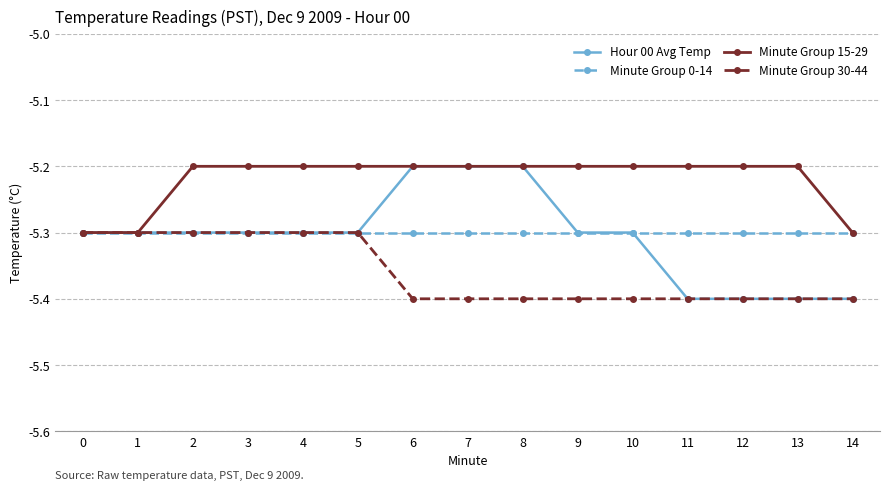

True or false: Minute Group 15-29 has a value of -5.2 at 9.

True